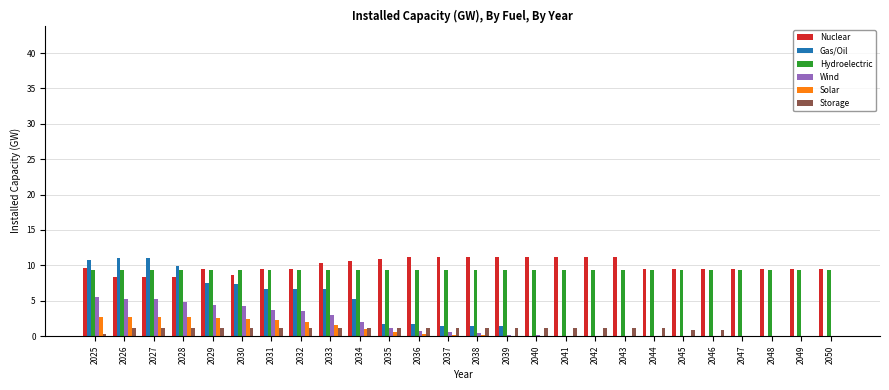

Between 2027 and 2049, which series saw the biggest shift?

Gas/Oil